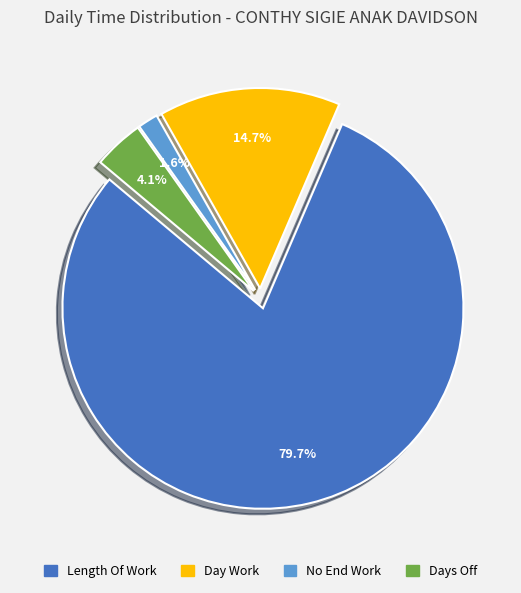

Is there any slice that represents more than half of the pie?

Yes